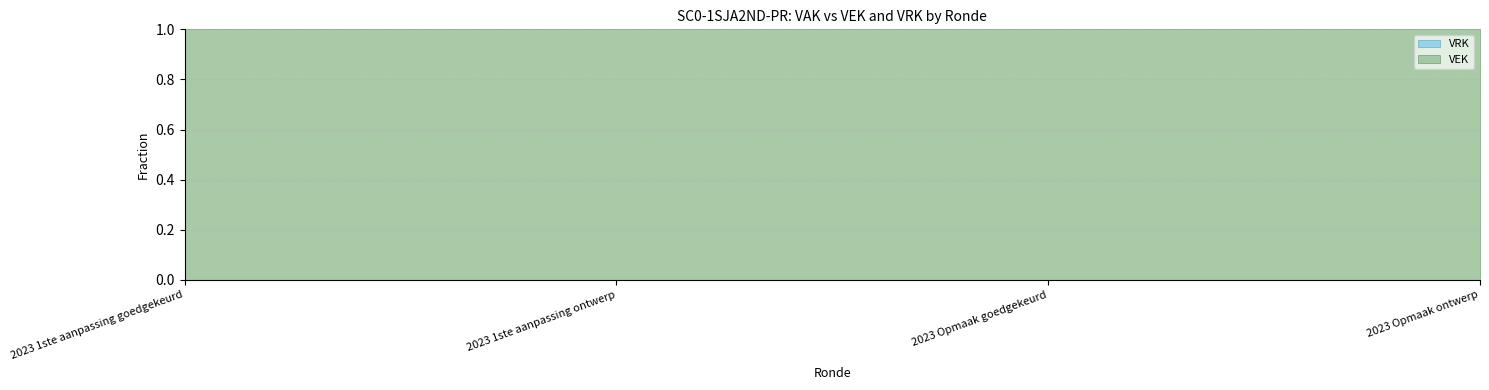

Which series has the largest total across all categories?

VEK